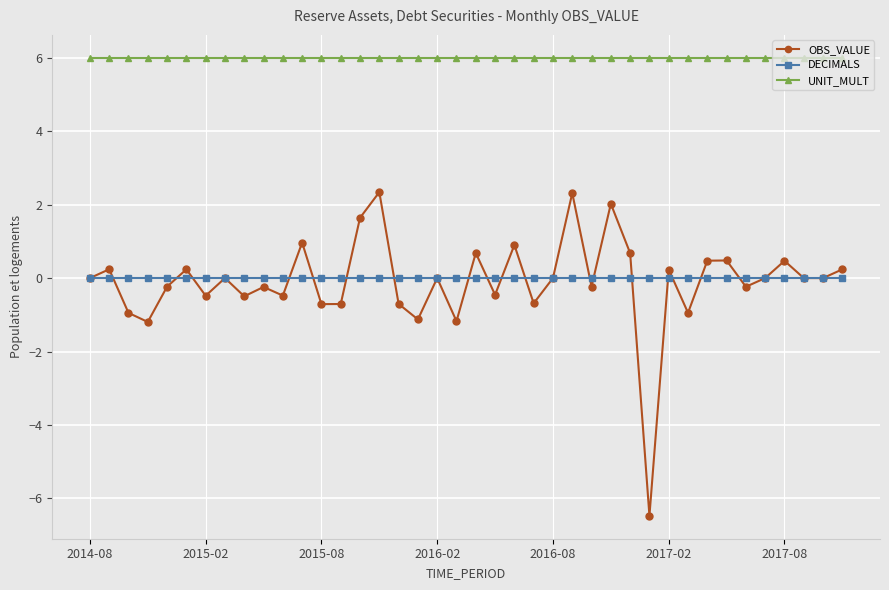

At how many categories does at least one series exceed 0?

40